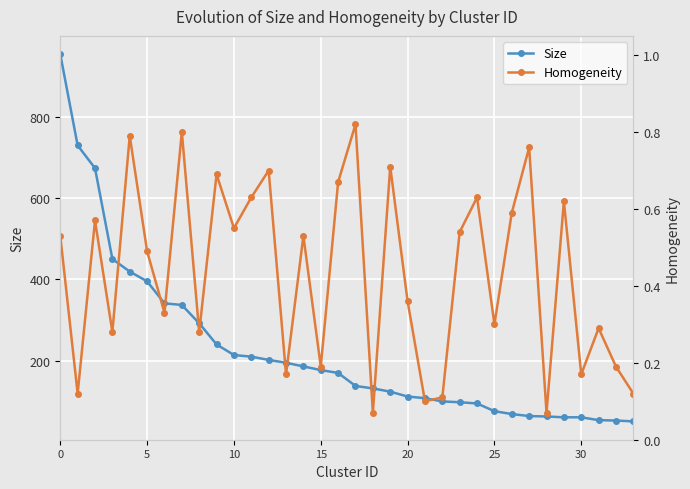

What is the lowest value of the Size series?

51